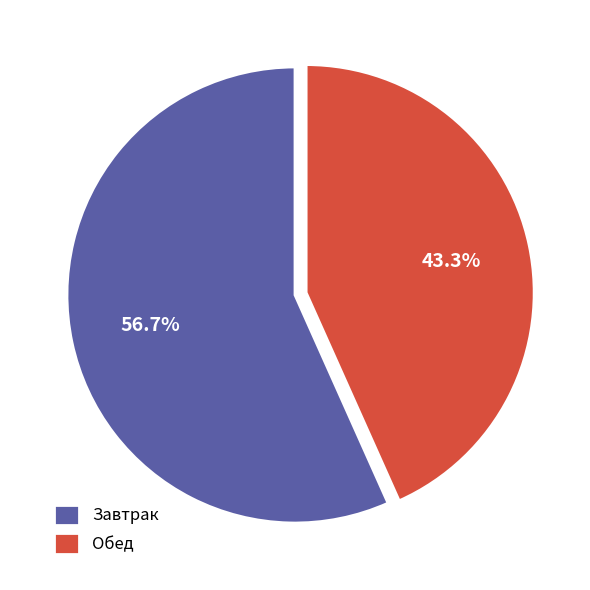

To the nearest percent, what is the difference between the largest and smallest slice percentages?

13%